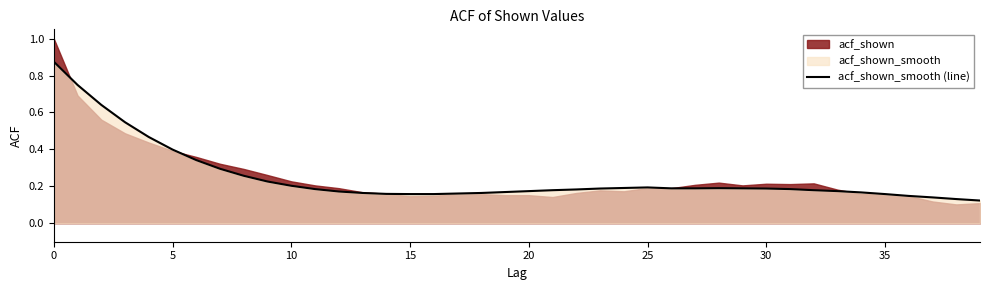

Is it true that acf_shown_smooth (line) equals 0.3 at 15?

False